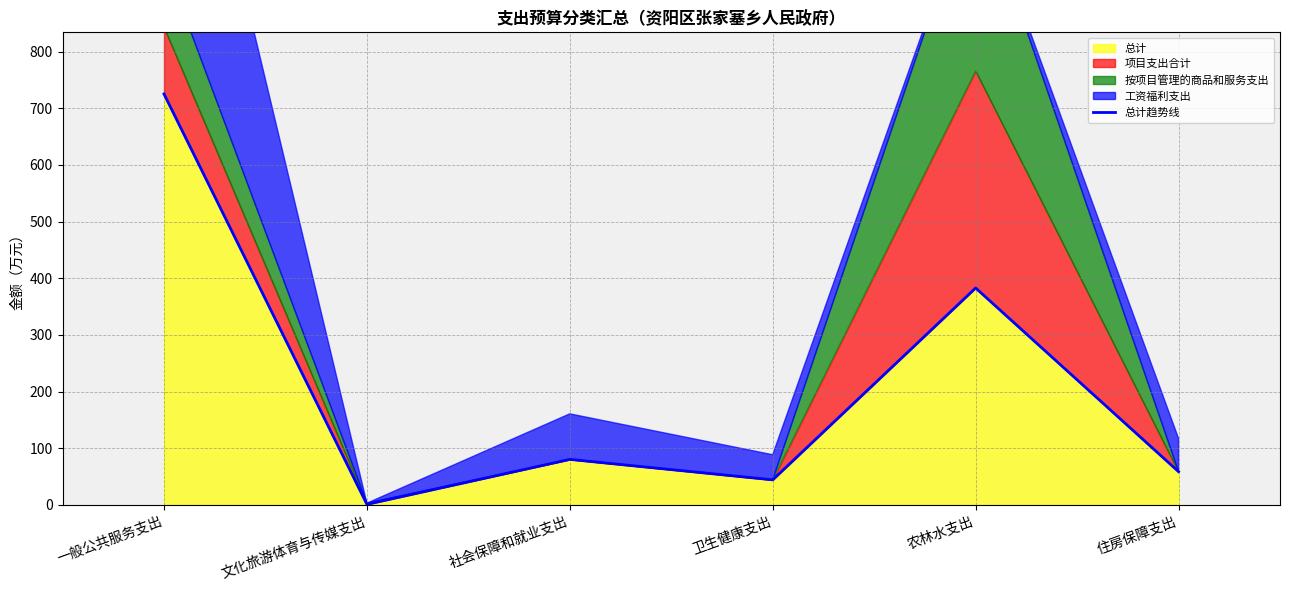

What is the average value?

215.4